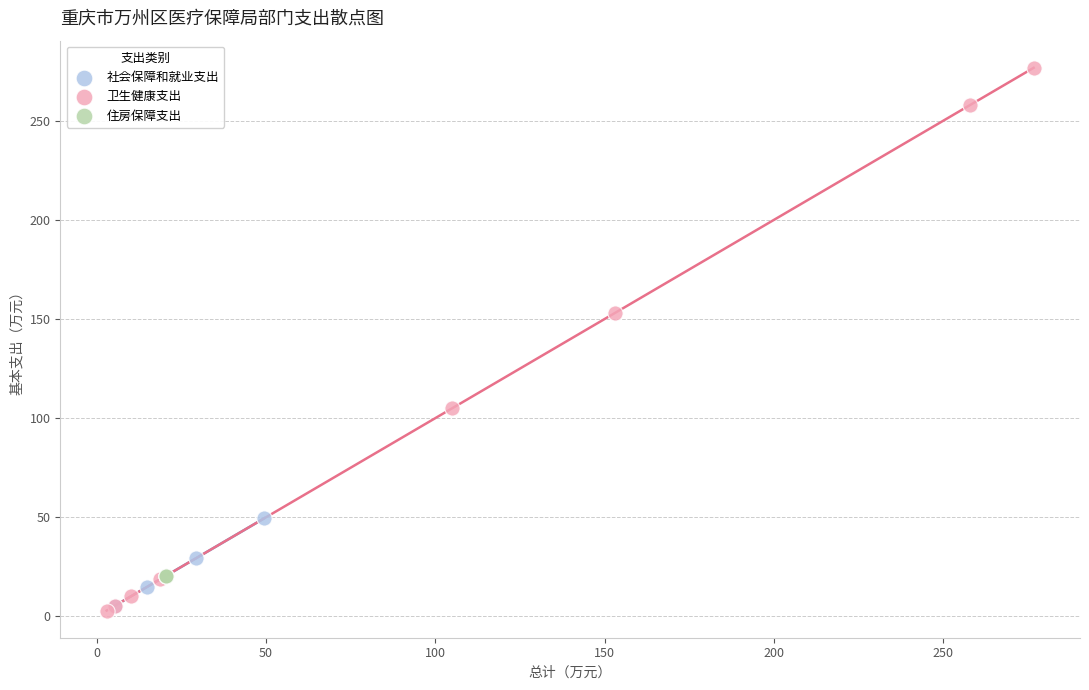

Which series contains the highest Y value?

卫生健康支出